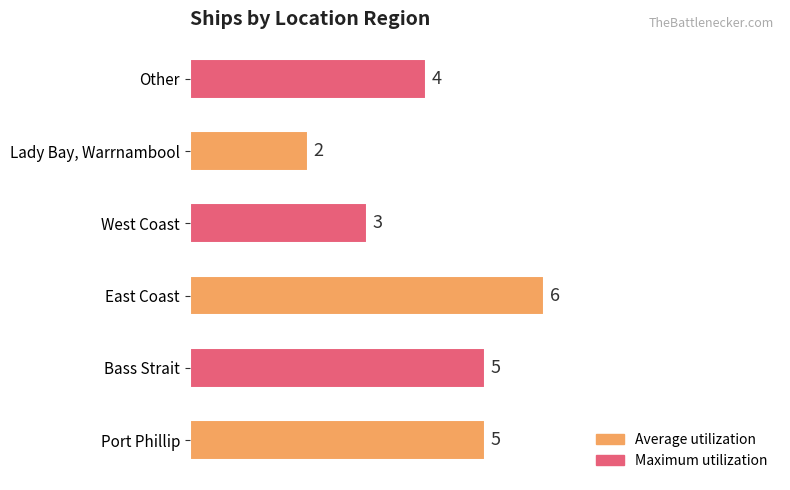

Count the number of data series in this chart.

1